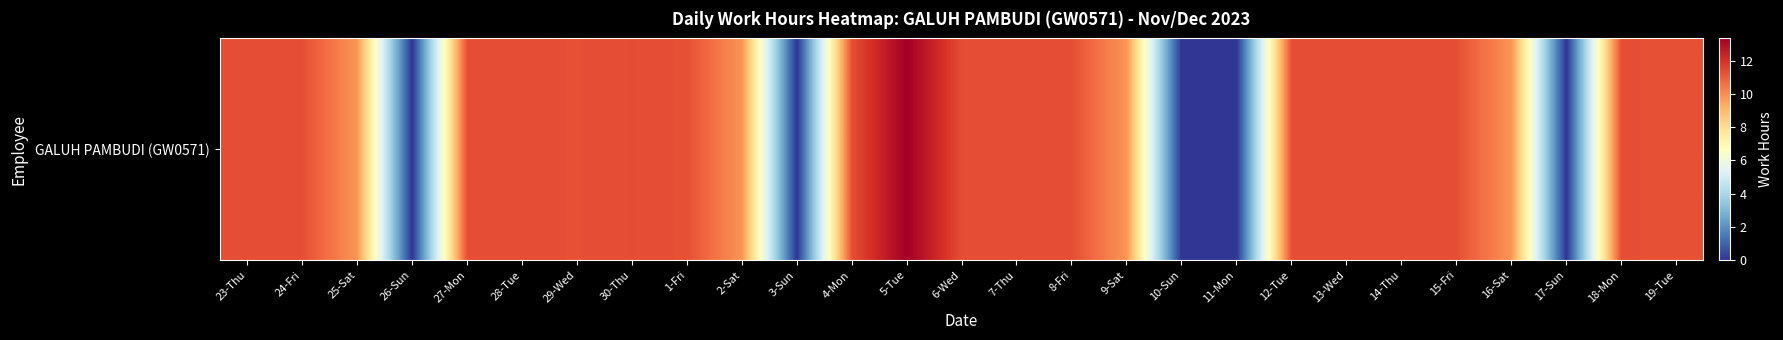

What is the change in value from 4-Mon to 5-Tue?

+2.0